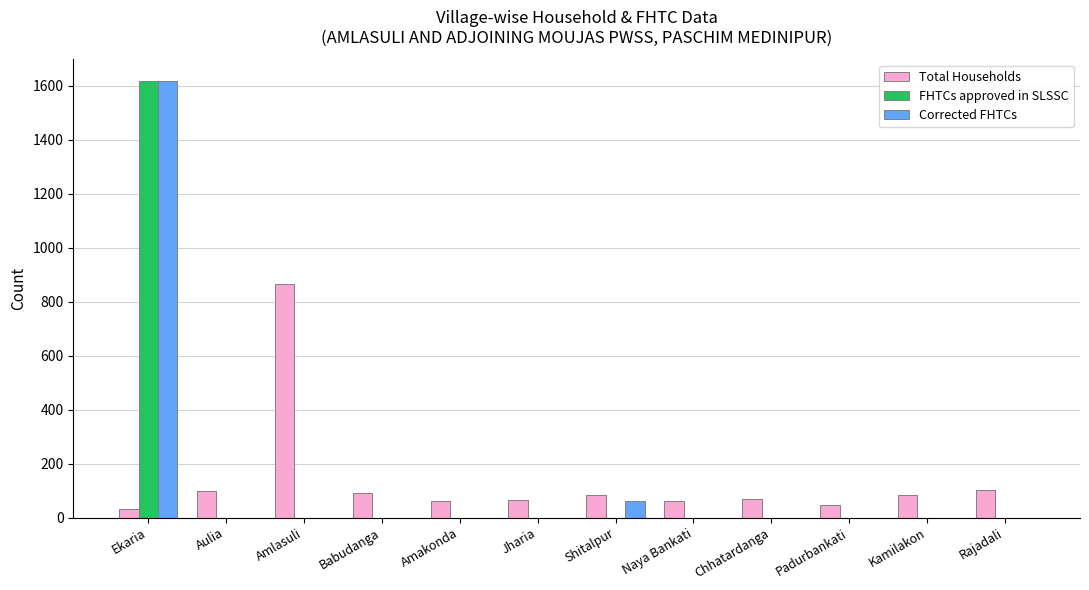

What is the highest value of the Corrected FHTCs series?

1618